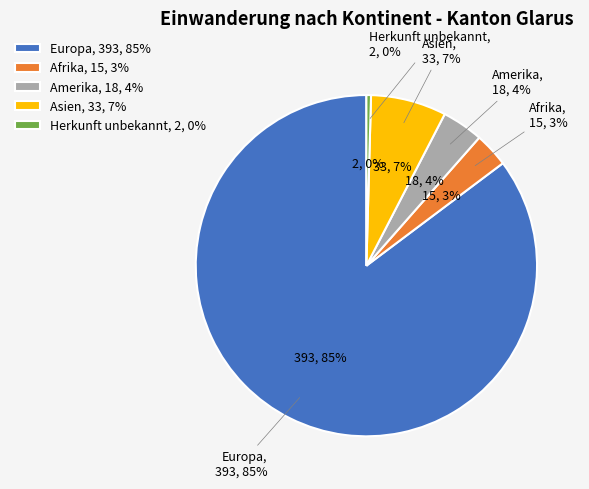

Which has a higher value, Asien or Amerika?

Asien